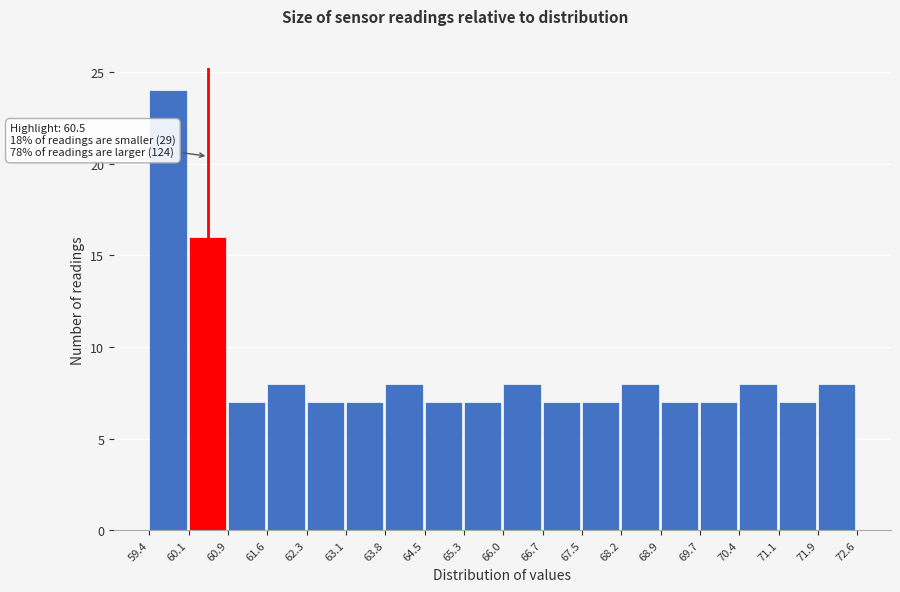

Which range on the x-axis has the tallest bar?

59.4 to 60.1